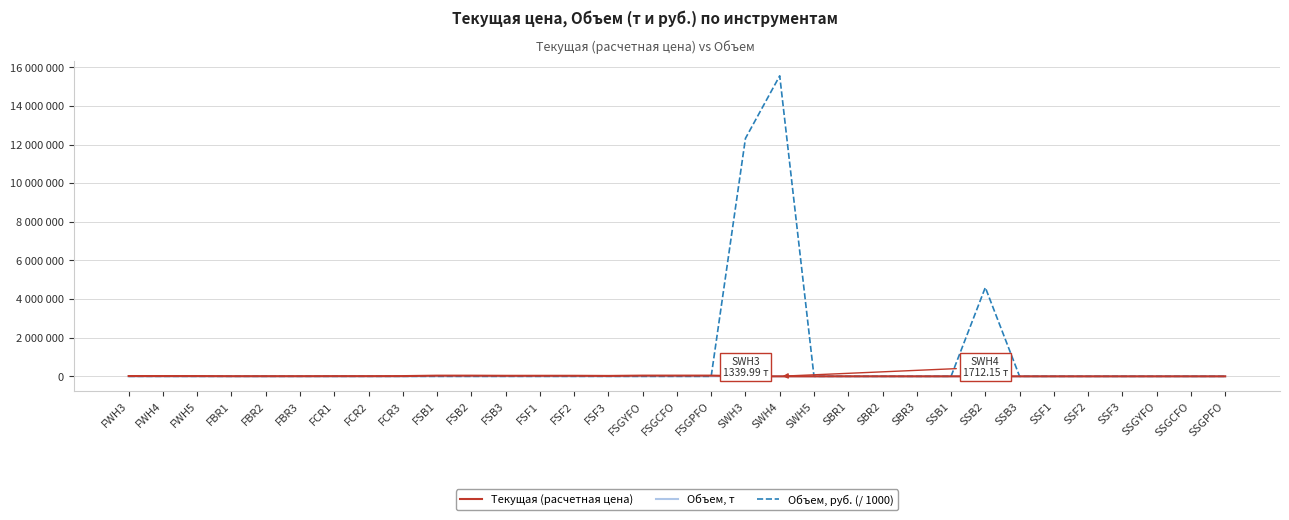

What is the label of the 19th point from the right?

FSF3